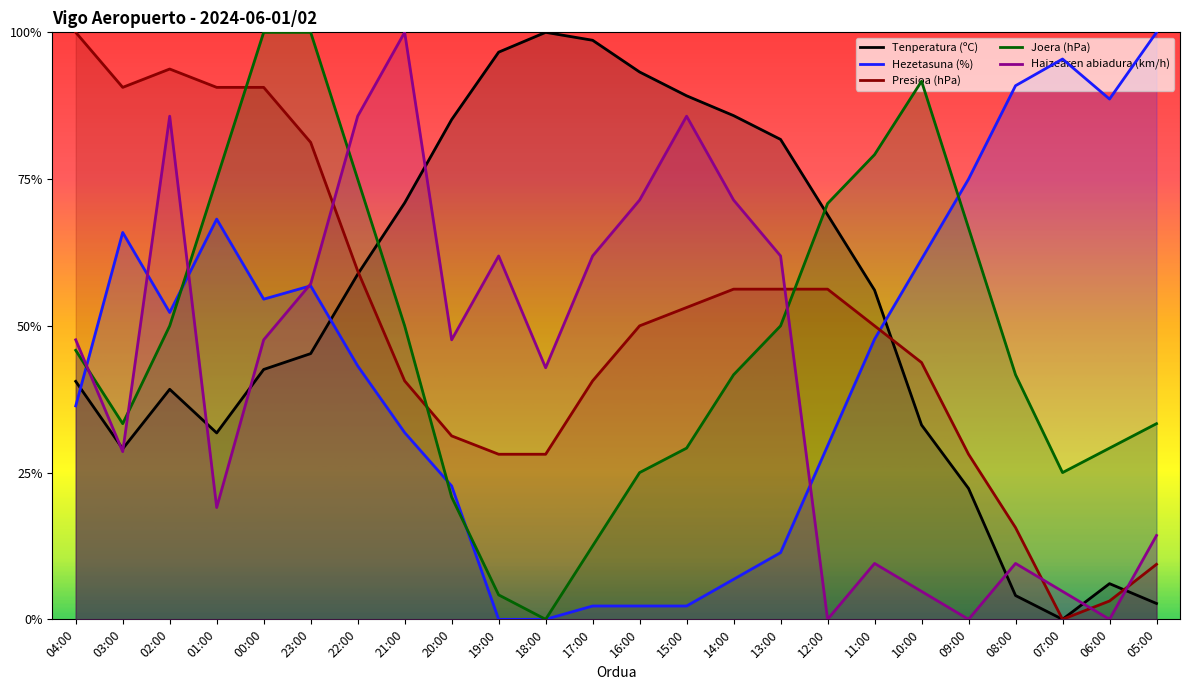

Which series has the widest spread of values?

Tenperatura (ºC)